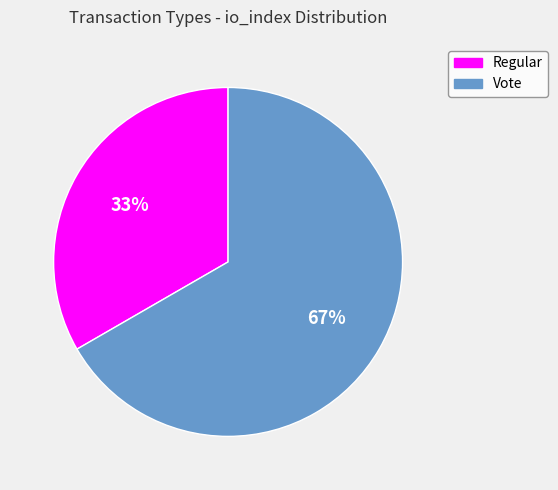

Do Vote and Regular together represent more than half of the pie?

Yes